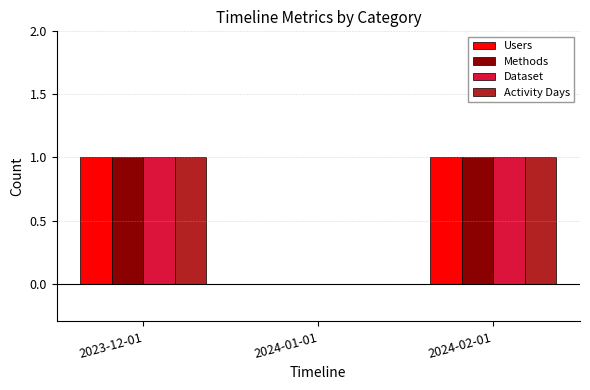

What are all the series names shown in the legend?

Users, Methods, Dataset, Activity Days